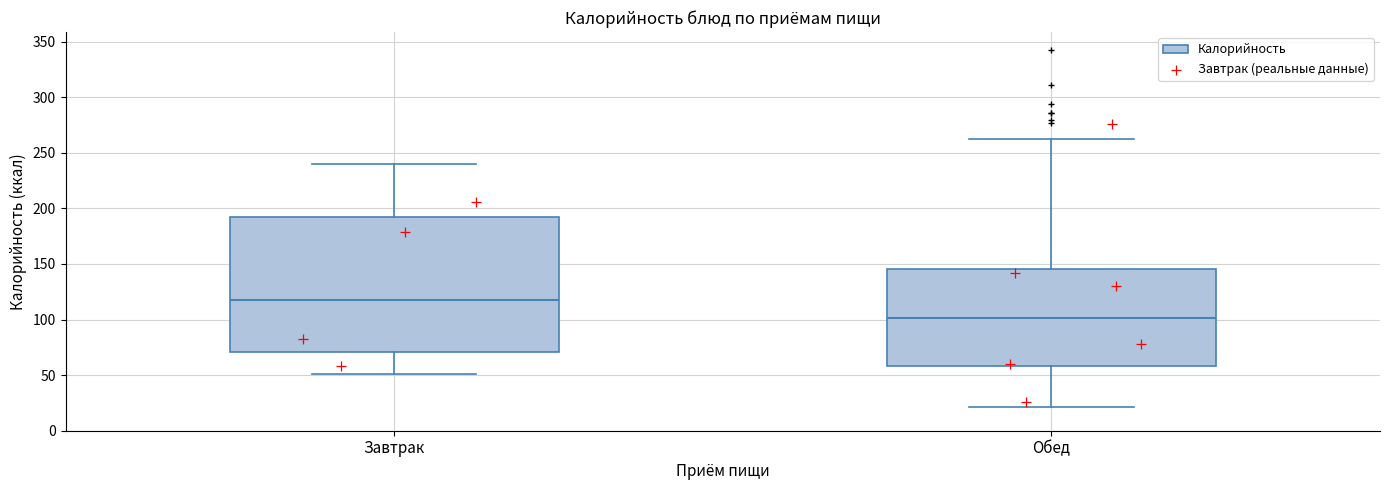

Where does the median line of the box for Обед sit on the y-axis? The values are not printed on the chart, so give them approximately, as read against the axis.

100